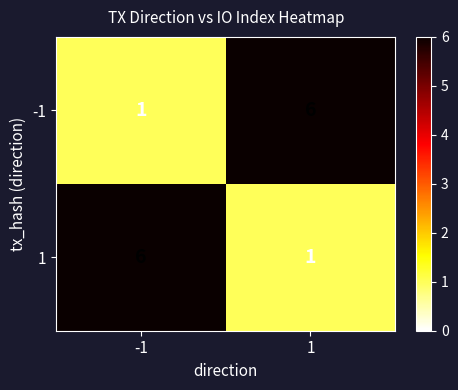

What is the spread (max minus min) of values at 1?

5